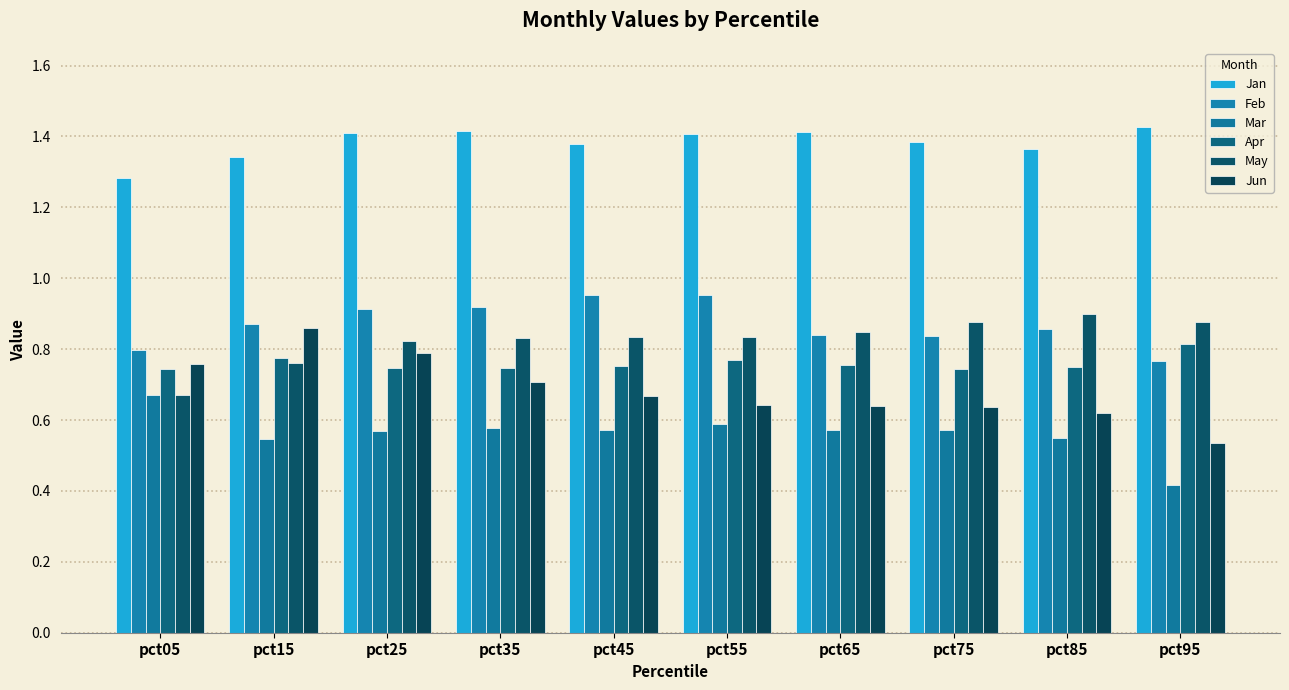

How many data points does each series have?

10